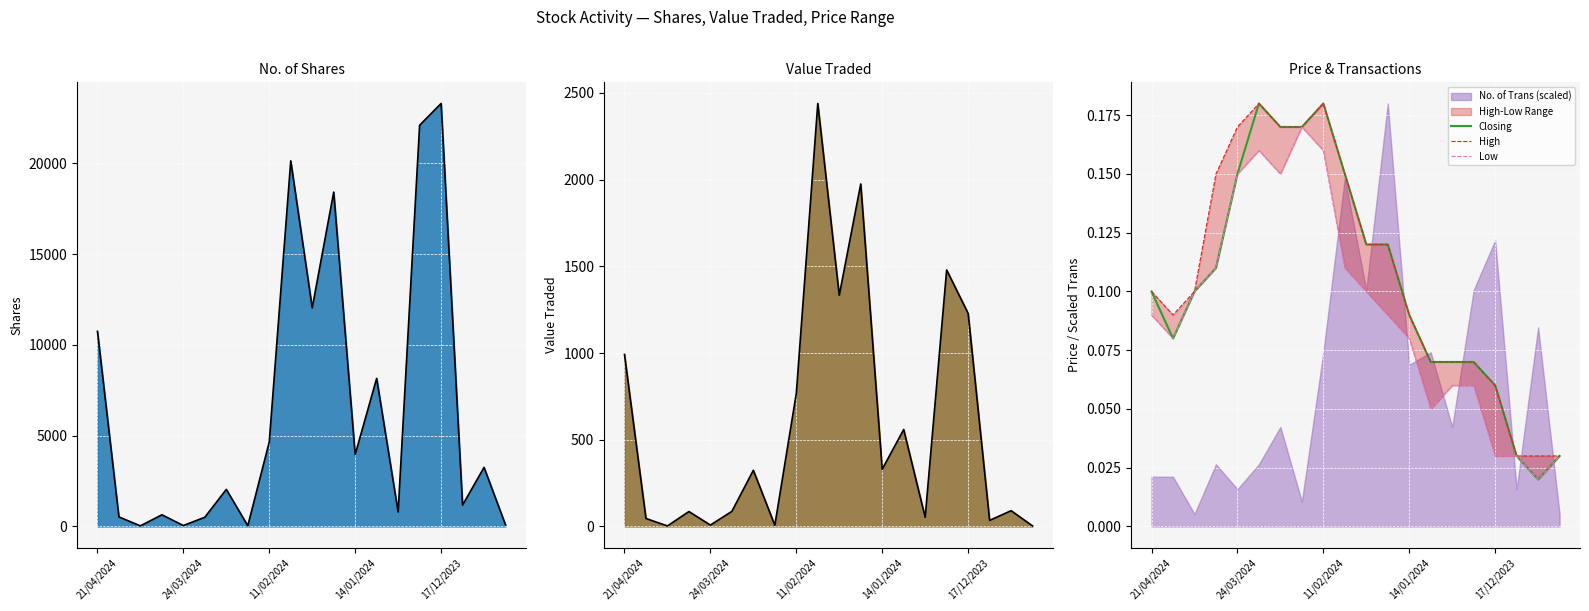

Which category has the lowest value in the Low series?

18